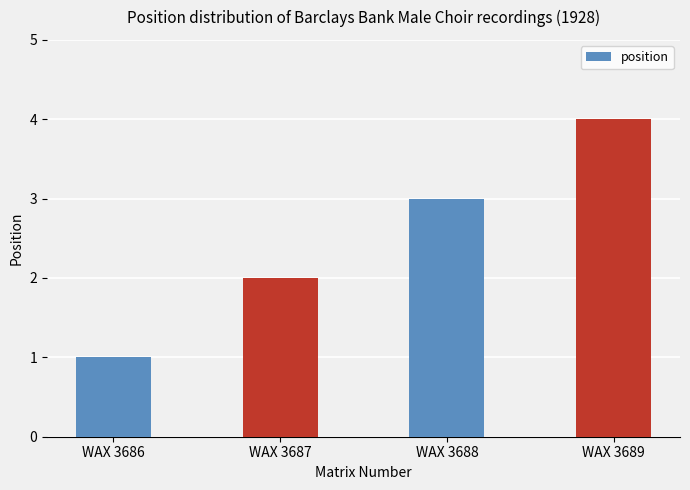

Approximately how many times larger is the value at WAX 3689 compared to WAX 3687?

2.0